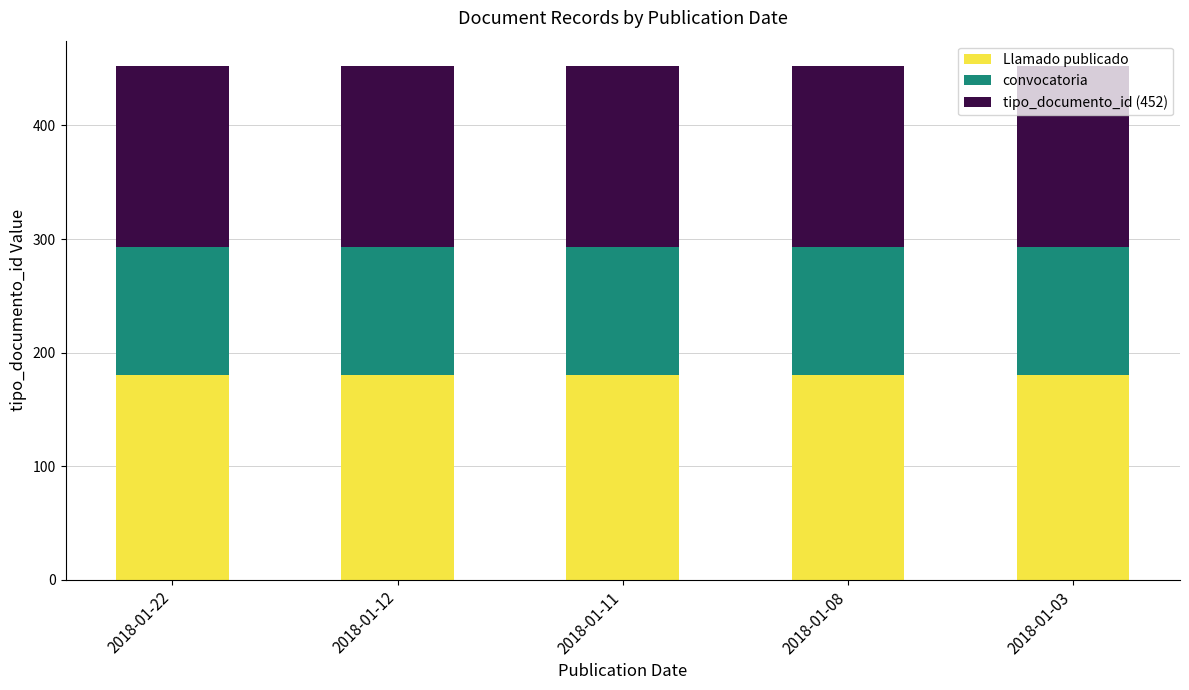

What is the average value of the Llamado publicado series?

180